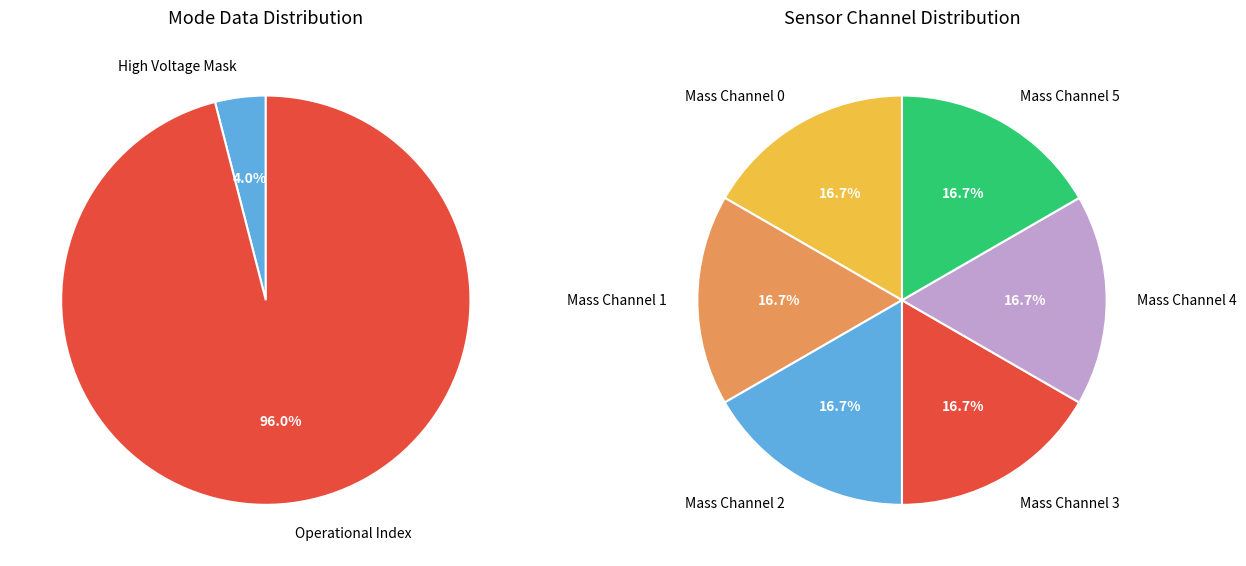

To the nearest percent, what percentage of the pie is High Voltage Mask?

4%